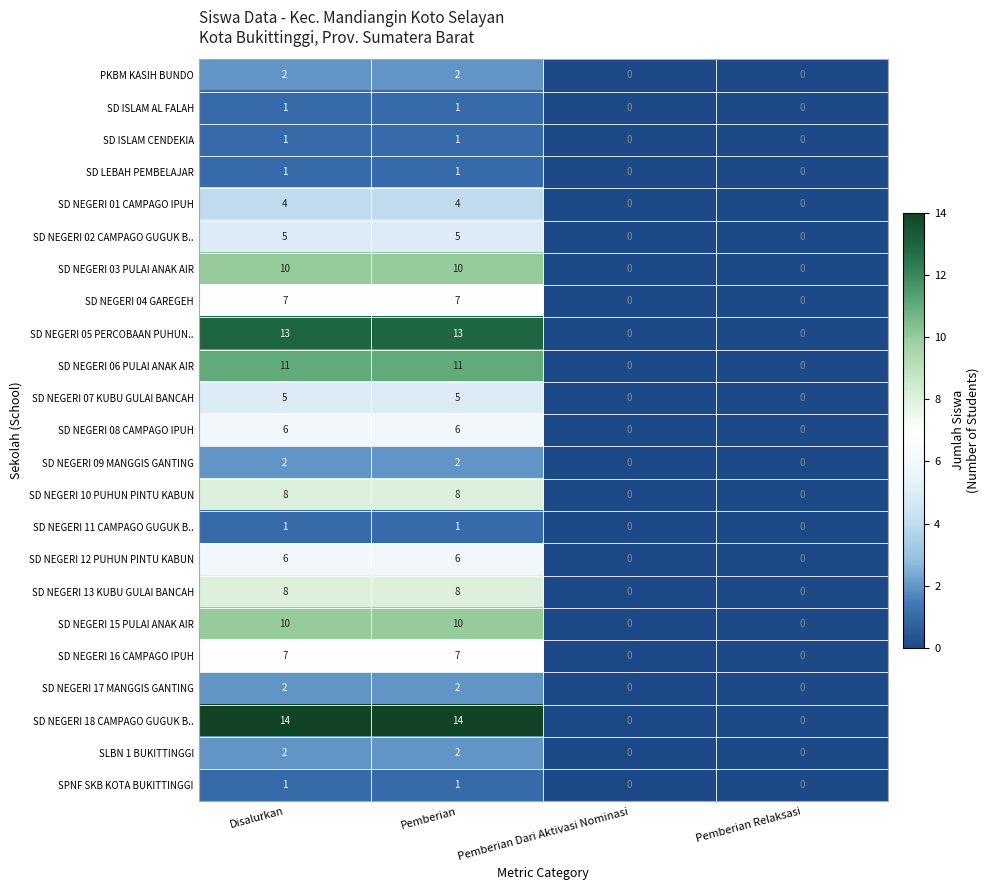

What is the sum of the SD NEGERI 06 PULAI ANAK AIR values at Disalurkan and Pemberian Dari Aktivasi Nominasi?

11